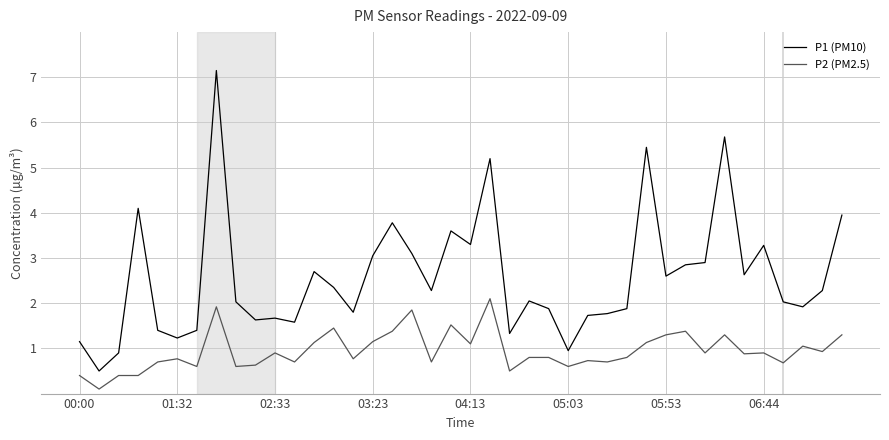

What is the highest value of the P1 (PM10) series?

7.2